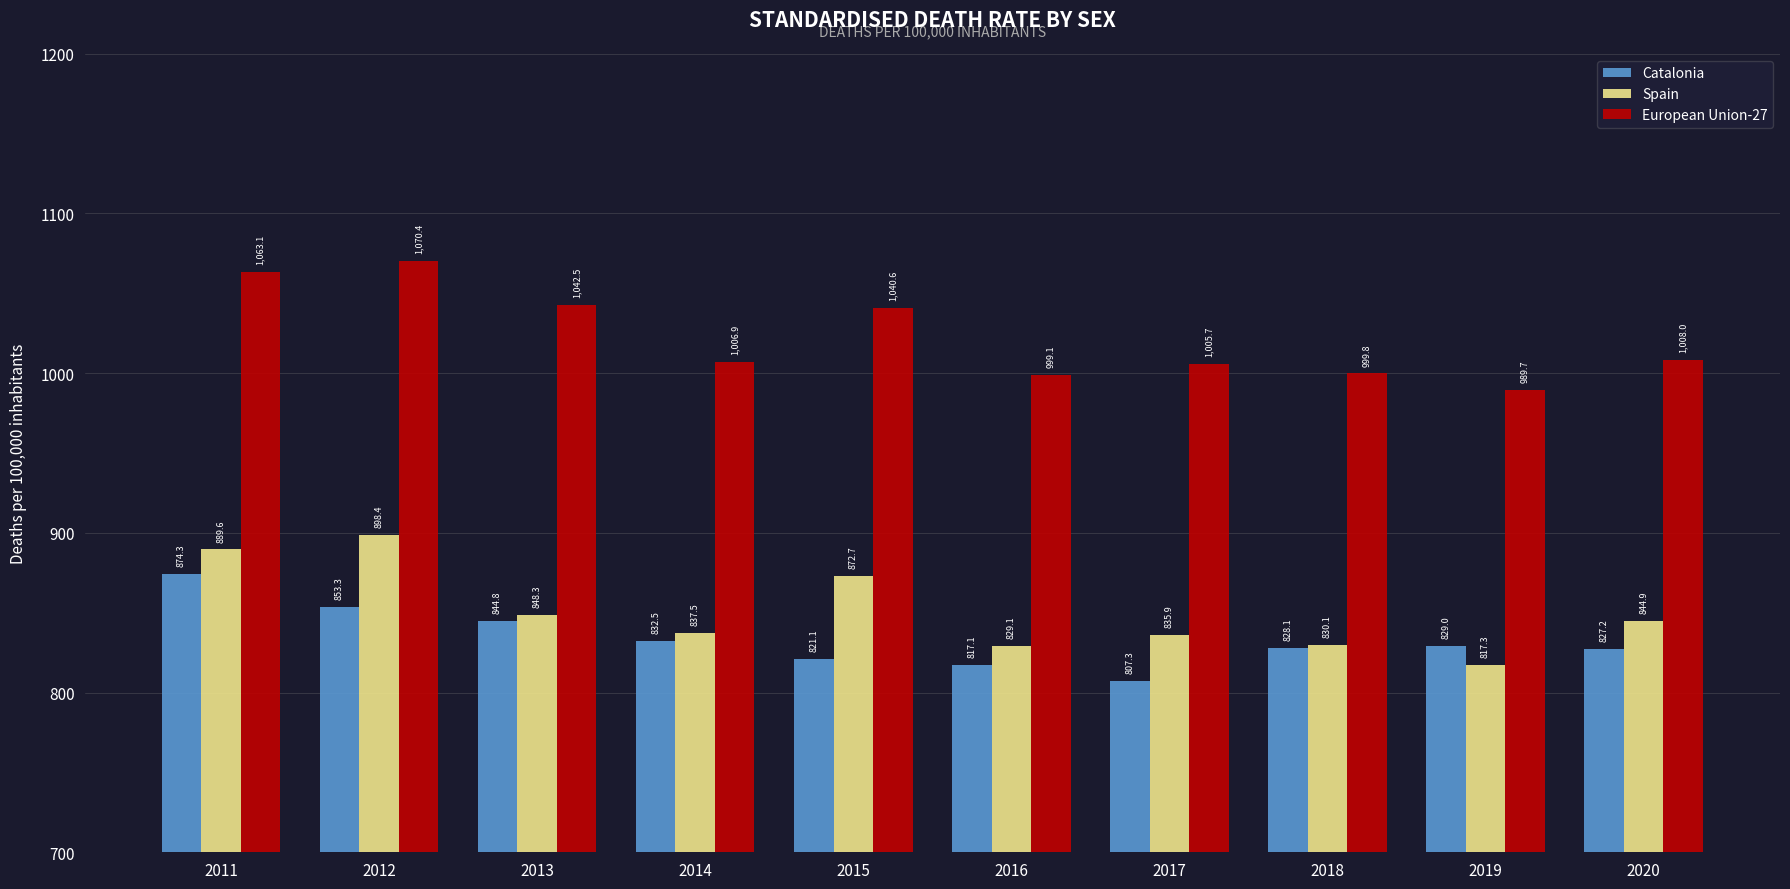

Which series has the largest range (max minus min)?

Spain